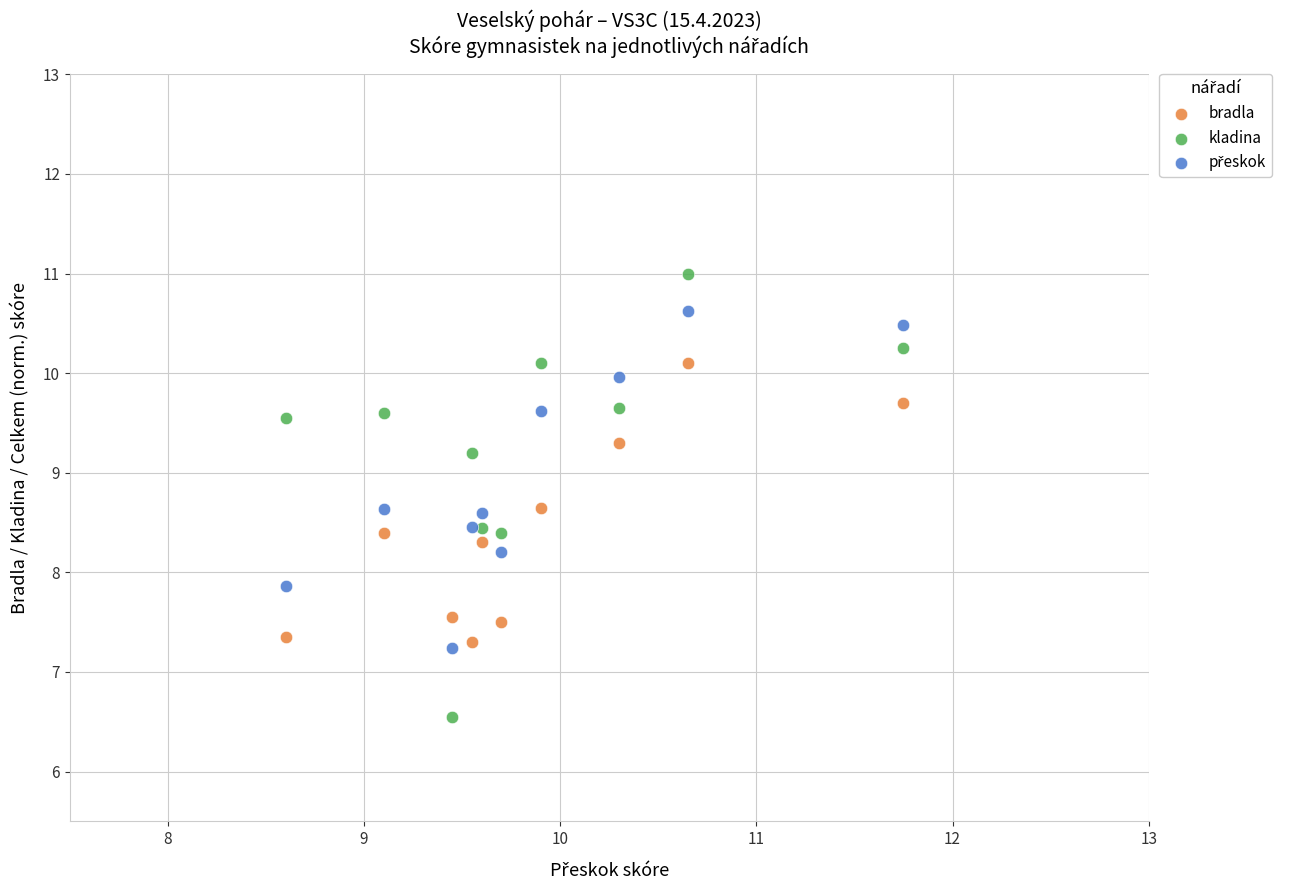

Which series reaches the maximum Y coordinate?

kladina